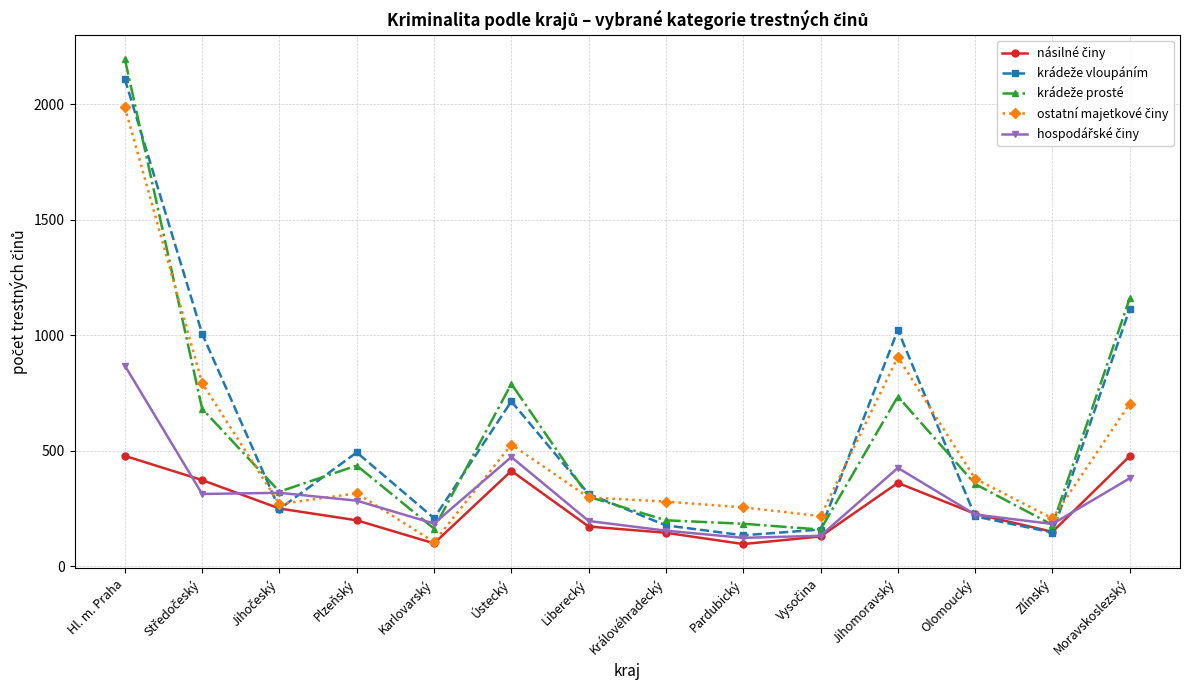

At how many categories does at least one series exceed 559?

5